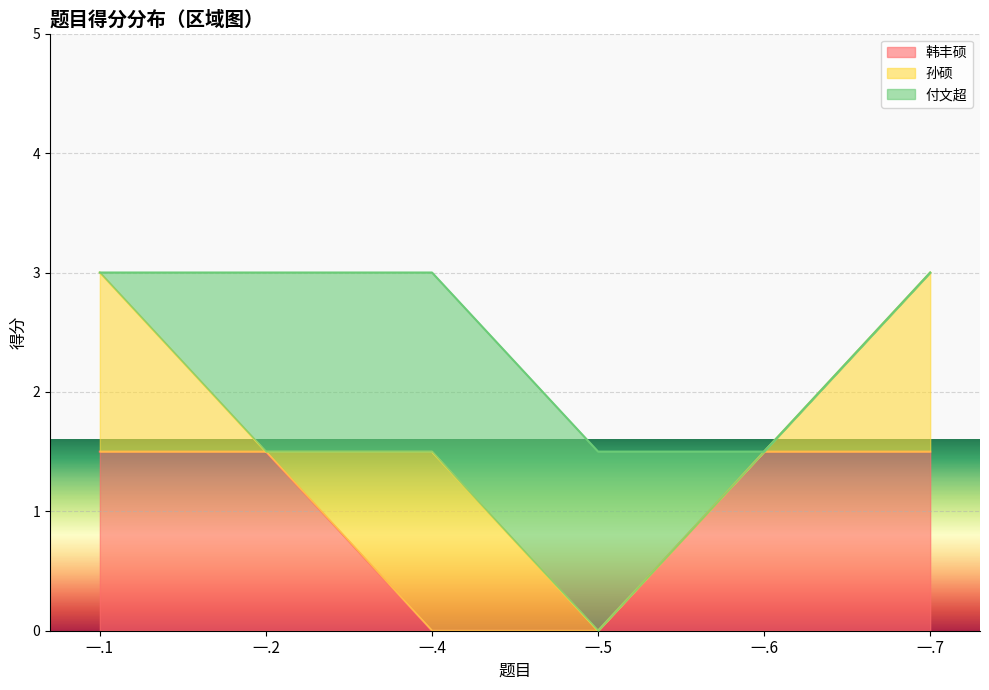

What is the difference between the highest and lowest values at 一.2?

1.5